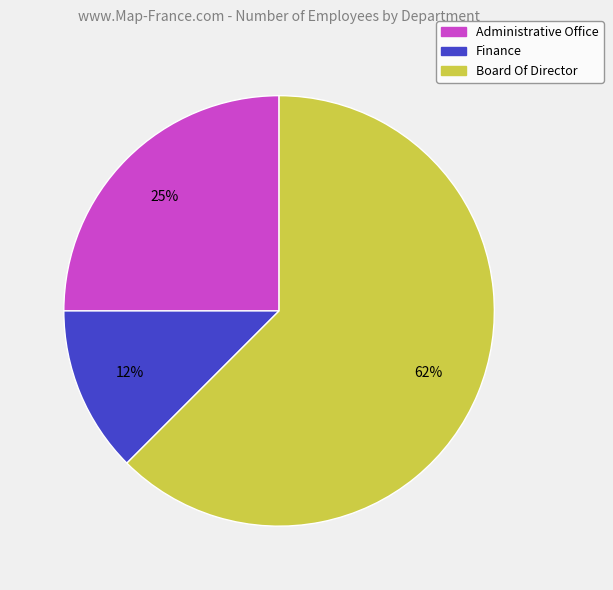

Combined, do Board Of Director and Finance account for over 50%?

Yes